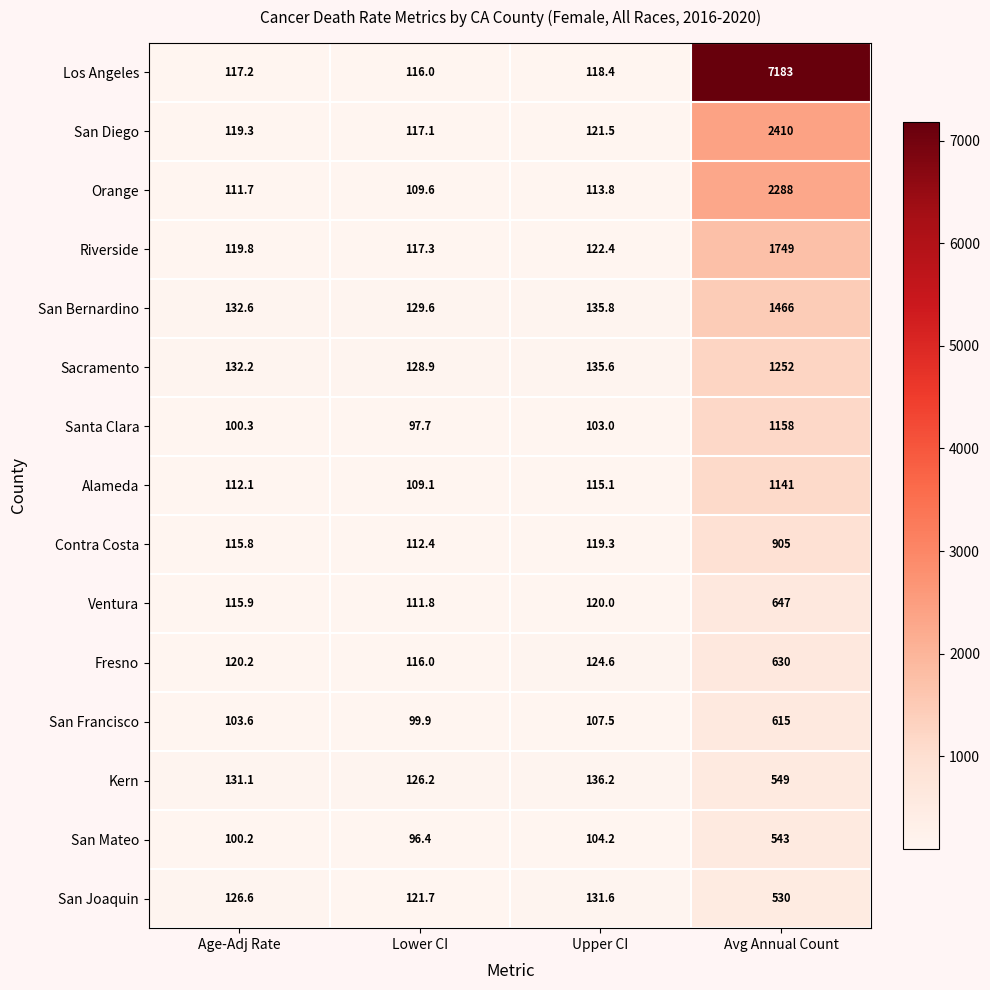

Which series changed the most between Lower CI and Avg Annual Count?

Los Angeles